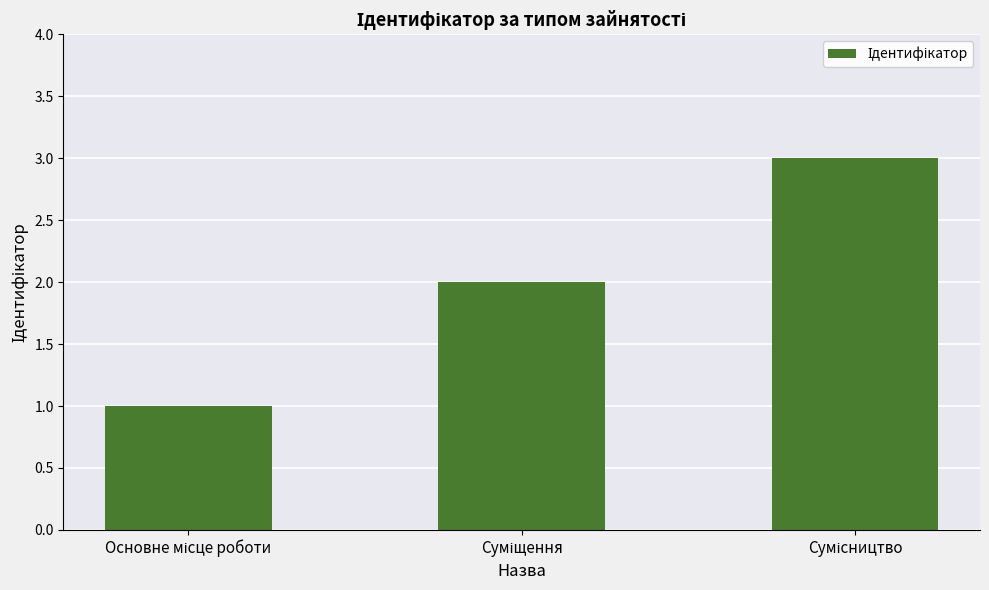

What is the greatest value displayed?

3